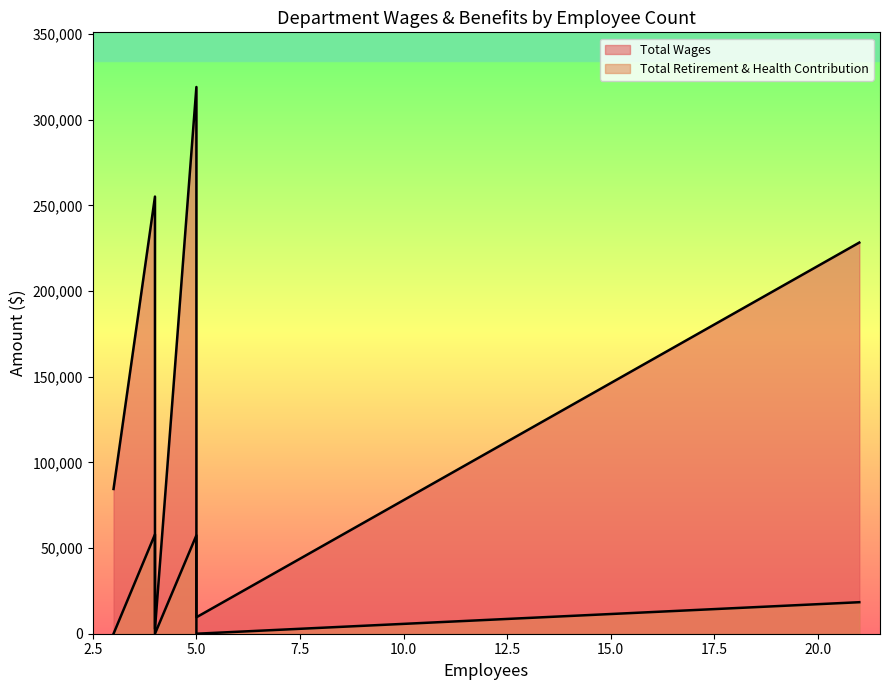

True or false: Total Retirement & Health Contribution and Total Wages intersect in this chart.

False